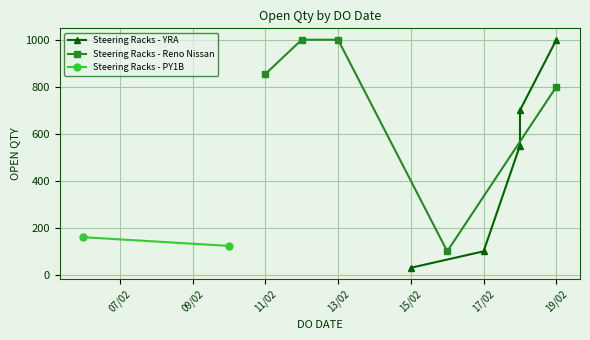

At which label is Steering Racks - Reno Nissan closest to 550?

19/02